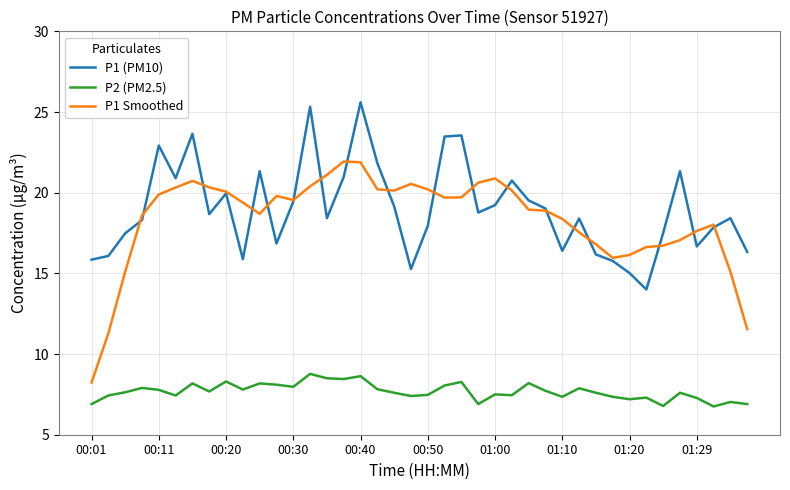

True or false: P2 (PM2.5) and P1 (PM10) intersect in this chart.

False